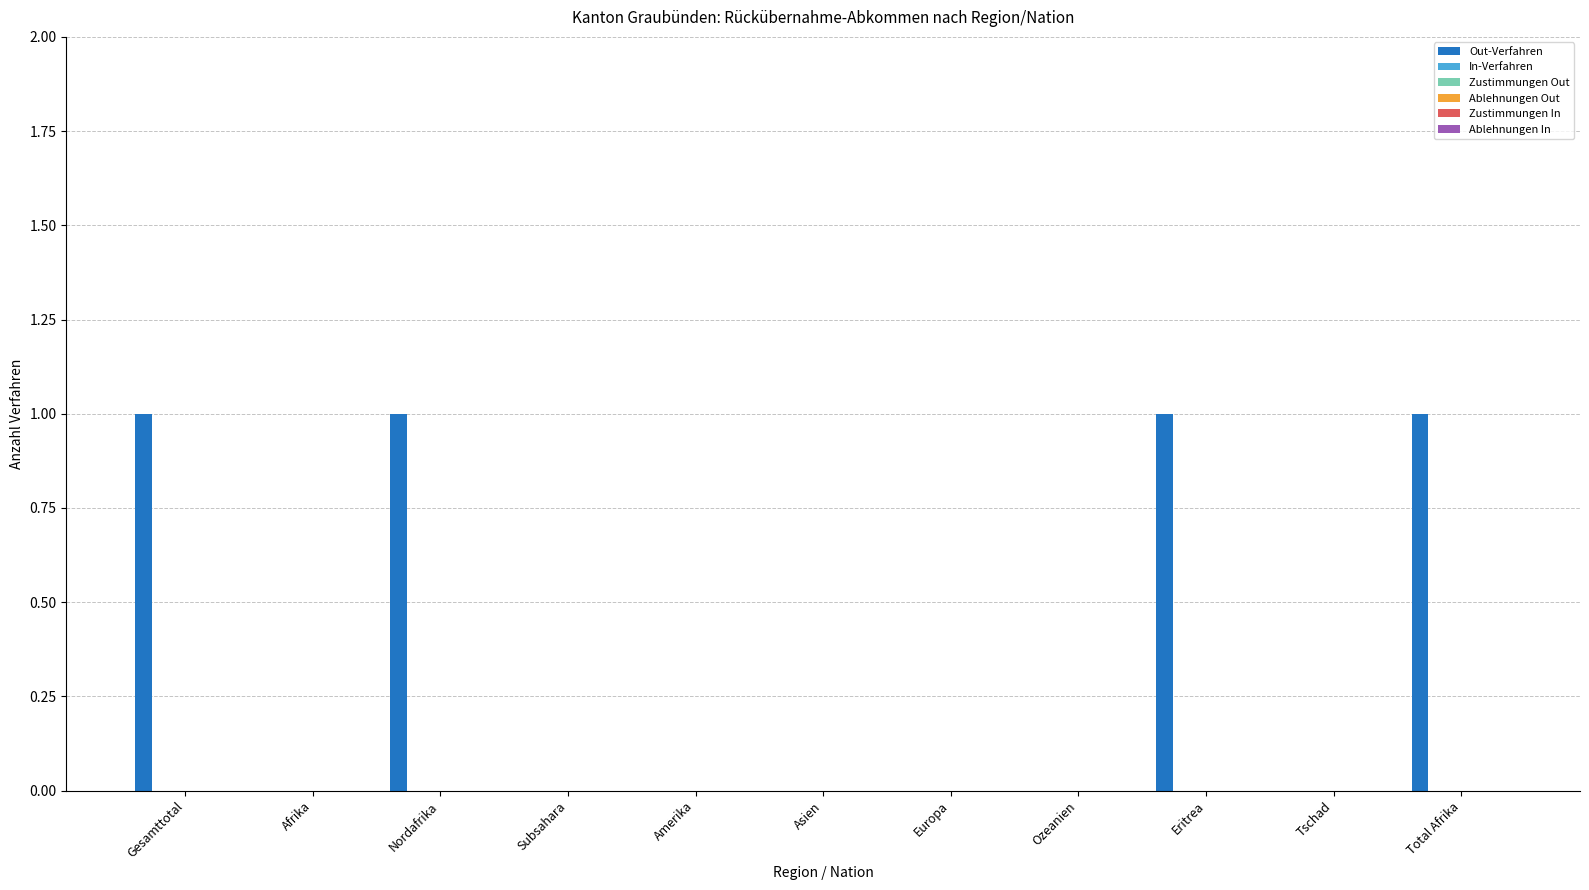

What is the sum of all values?

4